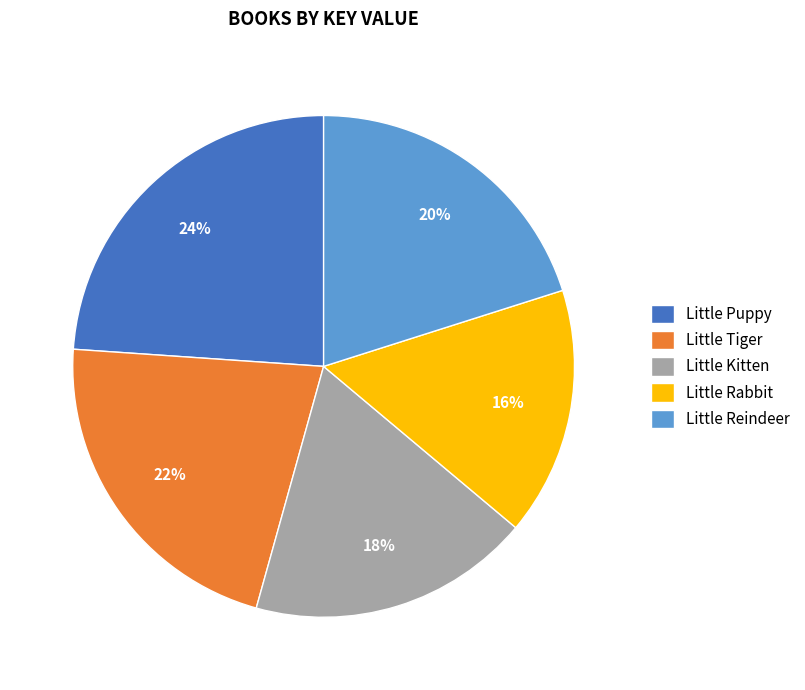

Approximately how many times larger is the value at Little Tiger compared to Little Reindeer?

1.1